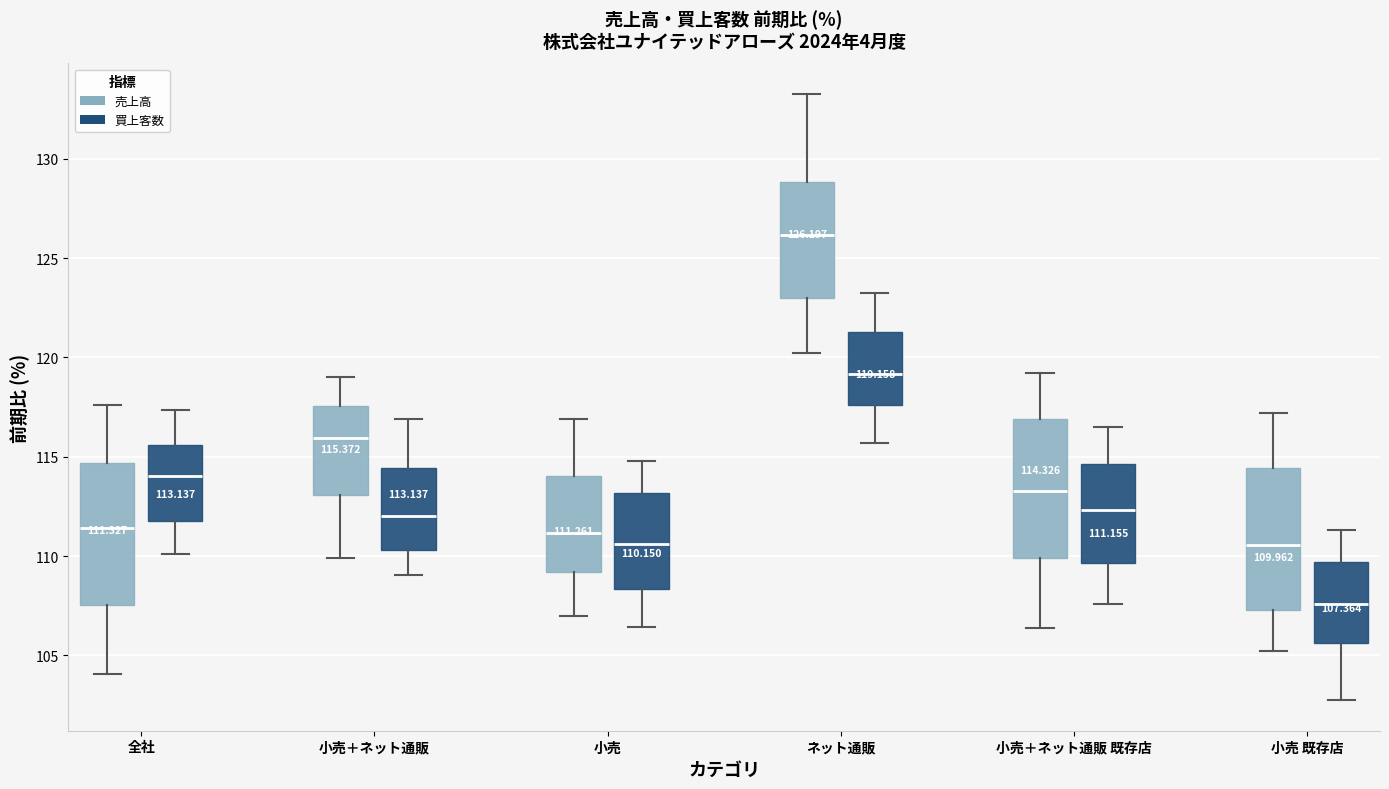

Which box's median line is the highest?

ネット通販 (売上高)